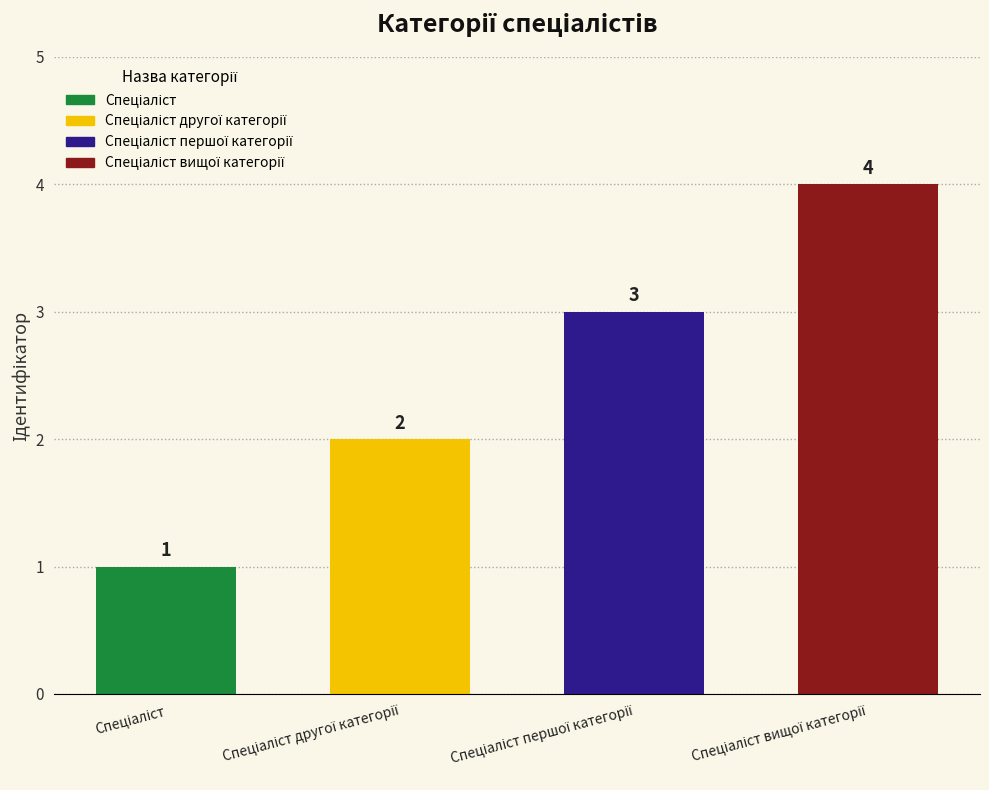

How many series are shown in this chart?

1